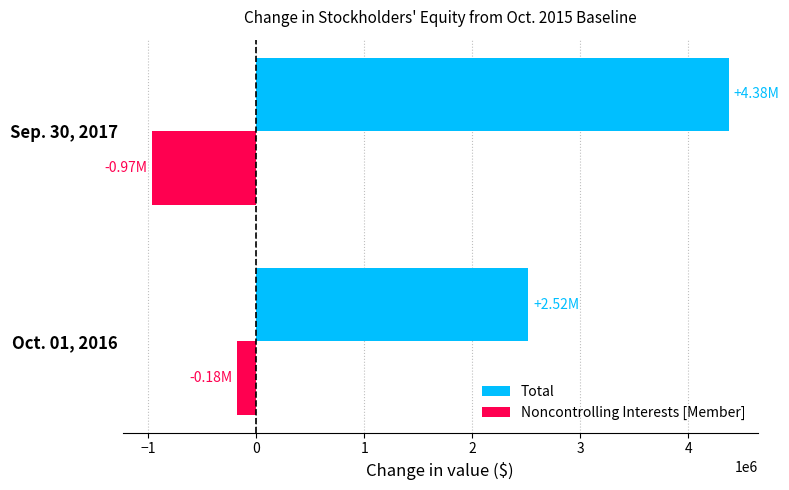

Rank the series by their average value, from lowest to highest.

Noncontrolling Interests [Member], Total